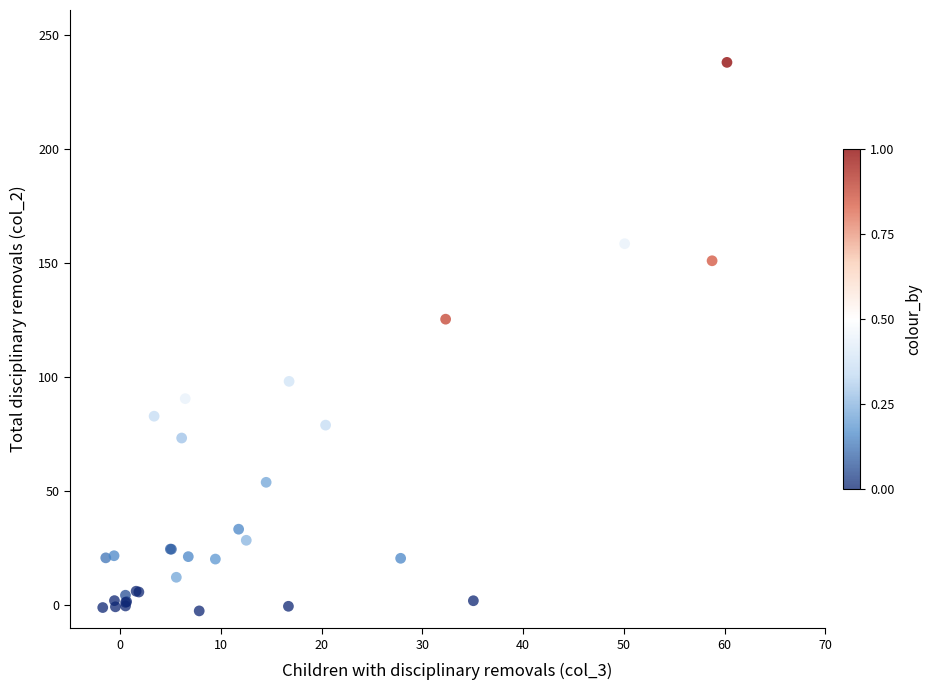

What Y value in the scatter plot is closest to 117?

125.5